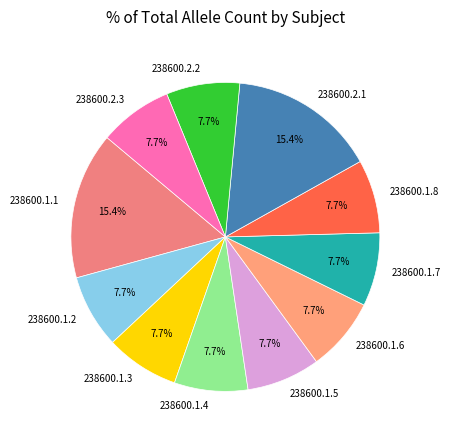

To the nearest percent, what percentage of the pie is 238600.1.6?

8%